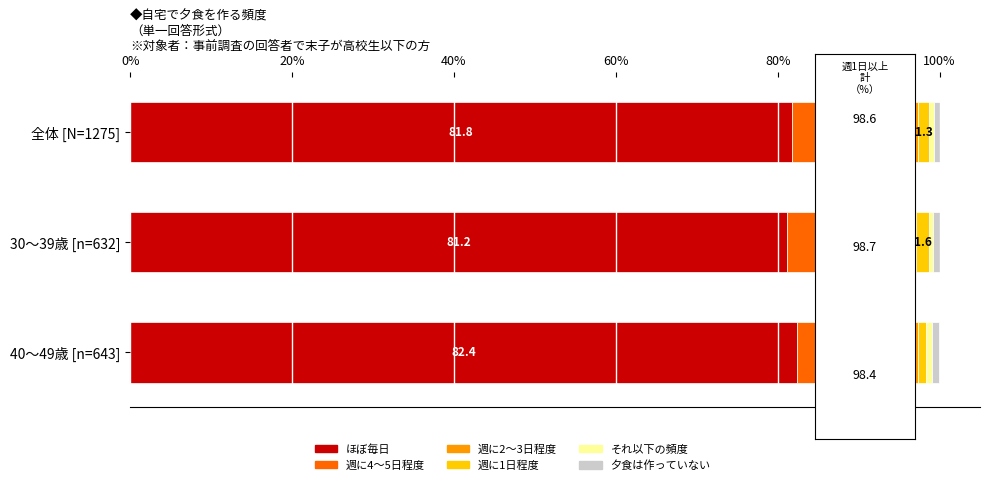

True or false: ほぼ毎日 has a value of 81.8 at 全体 [N=1275].

True